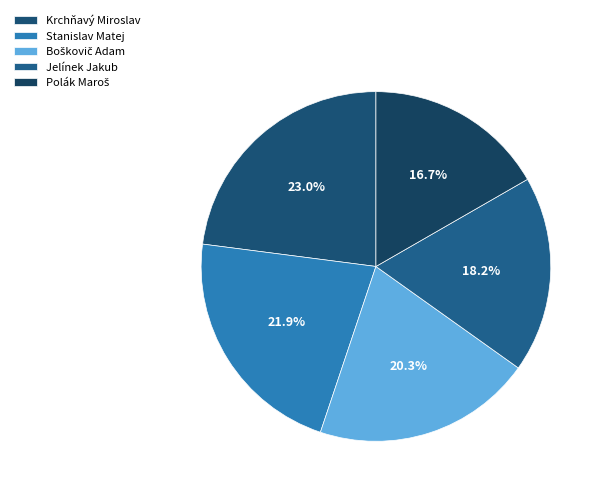

Count the number of slices in the pie.

5